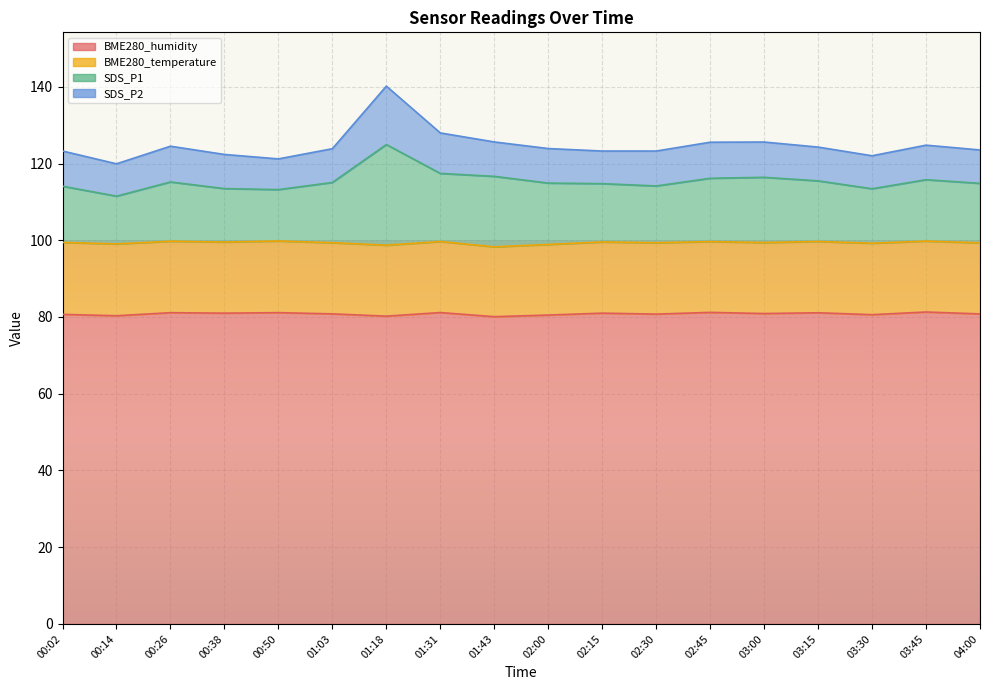

Which series has the widest spread of values?

SDS_P1